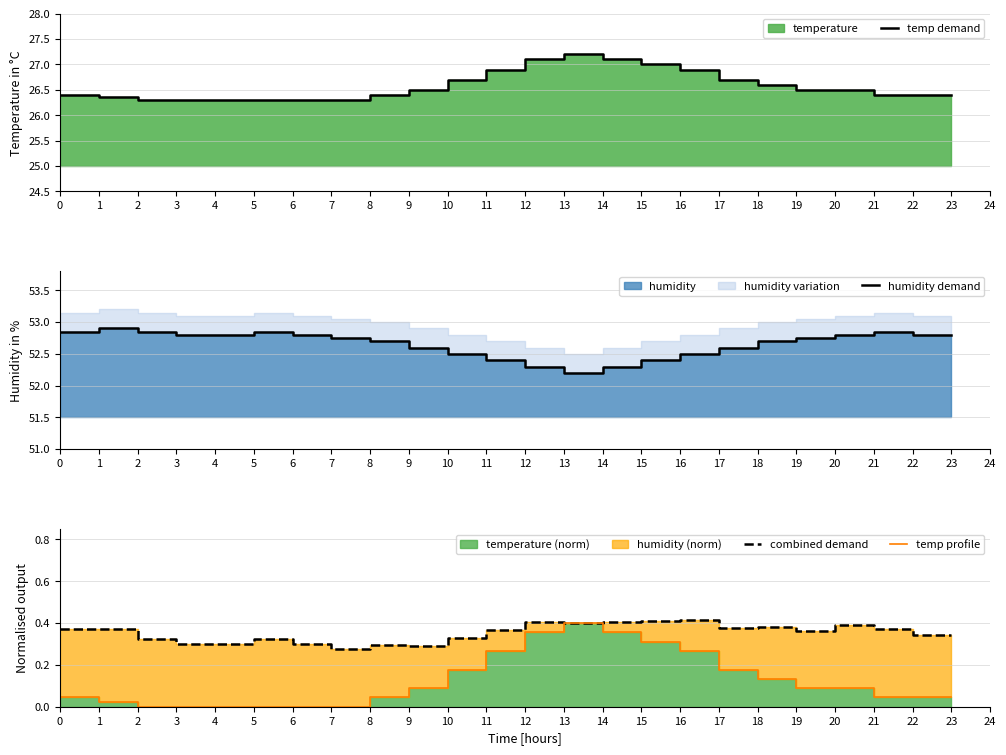

True or false: humidity demand and temp profile cross at least once.

False